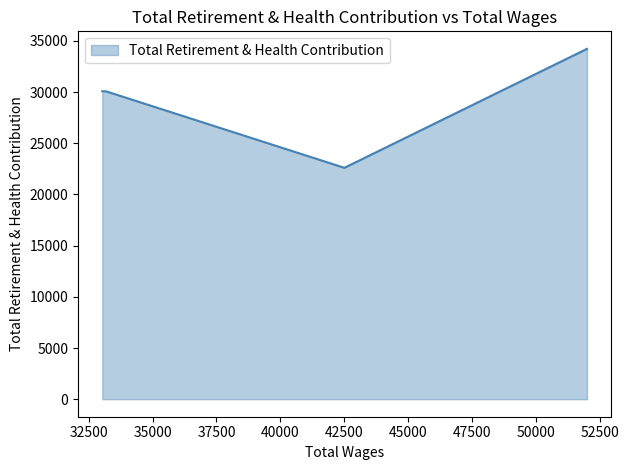

What is the smallest value displayed?

22602